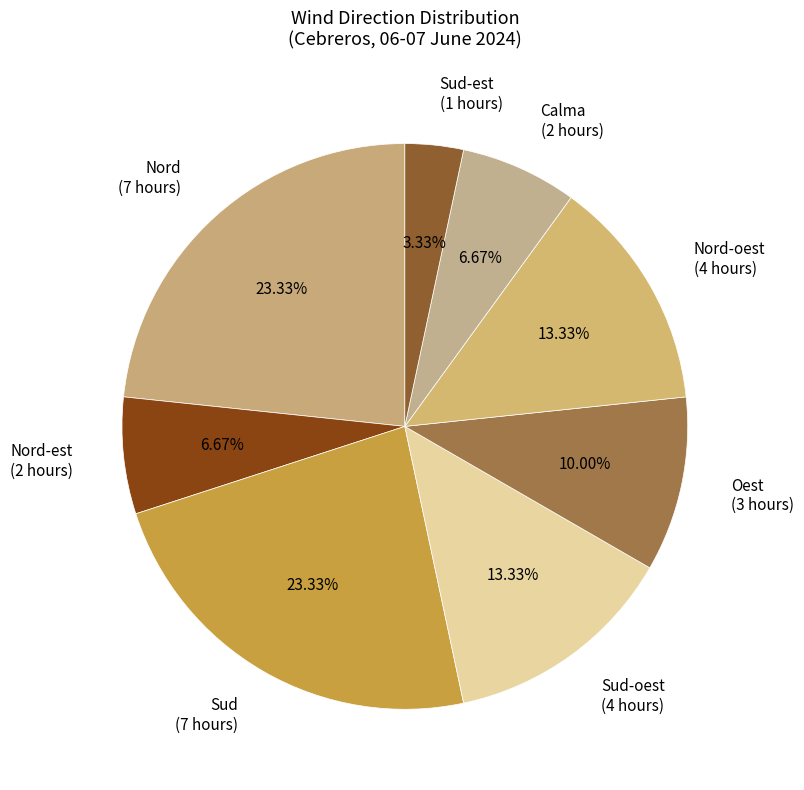

To the nearest percent, what is the average slice percentage?

12%